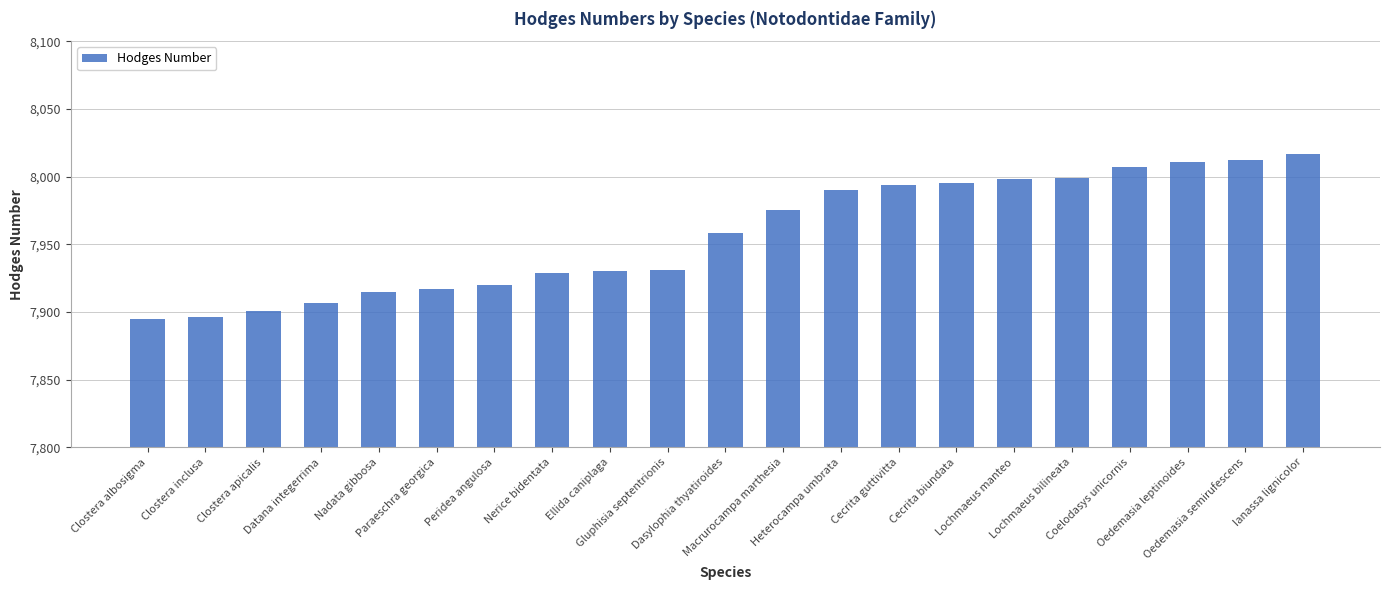

What is the ratio of the value at Dasylophia thyatiroides to the value at Macrurocampa marthesia?

1.0